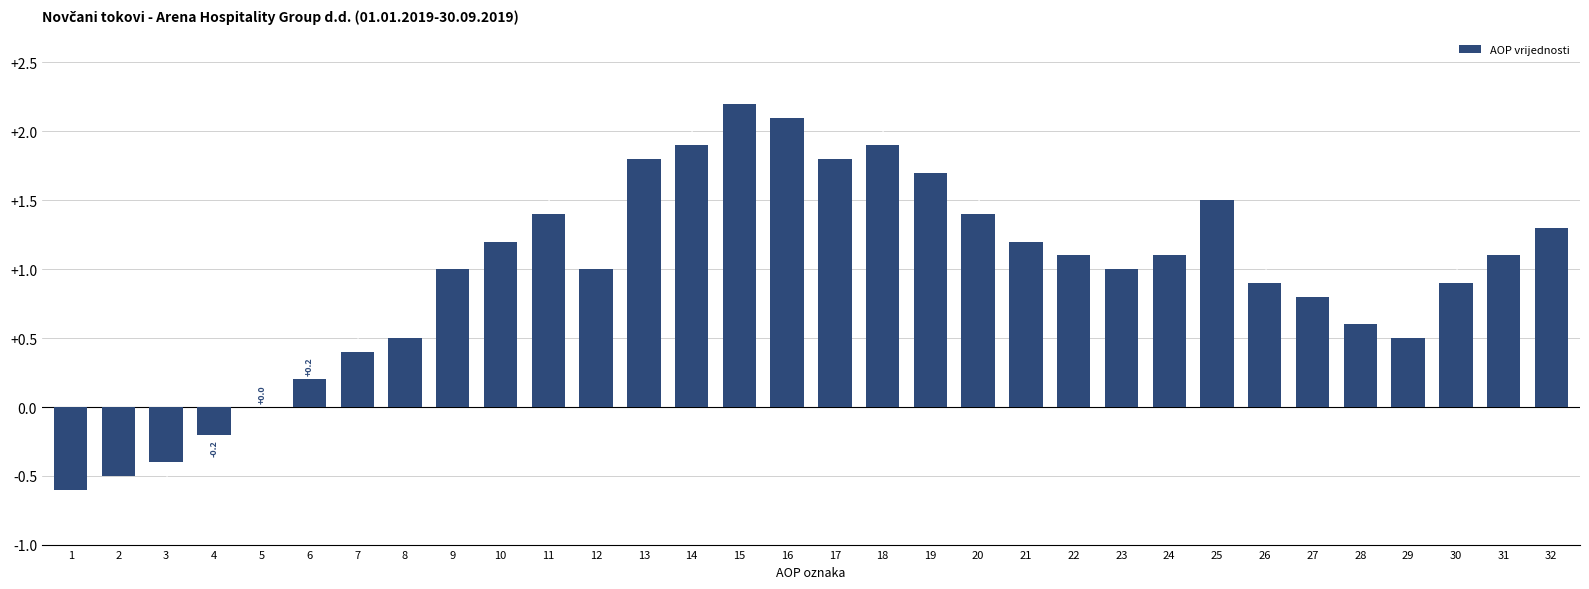

Count the number of data series in this chart.

1